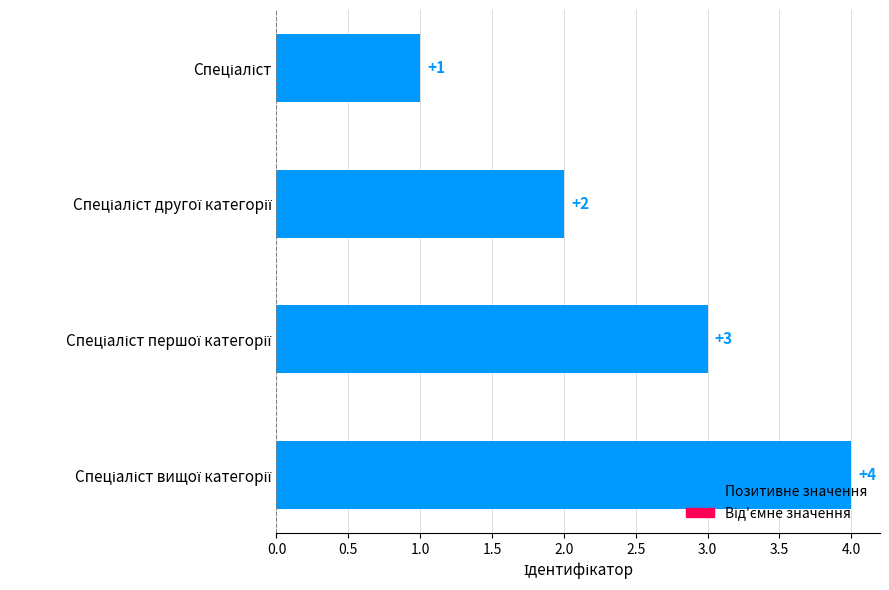

Are the bars horizontal?

Yes